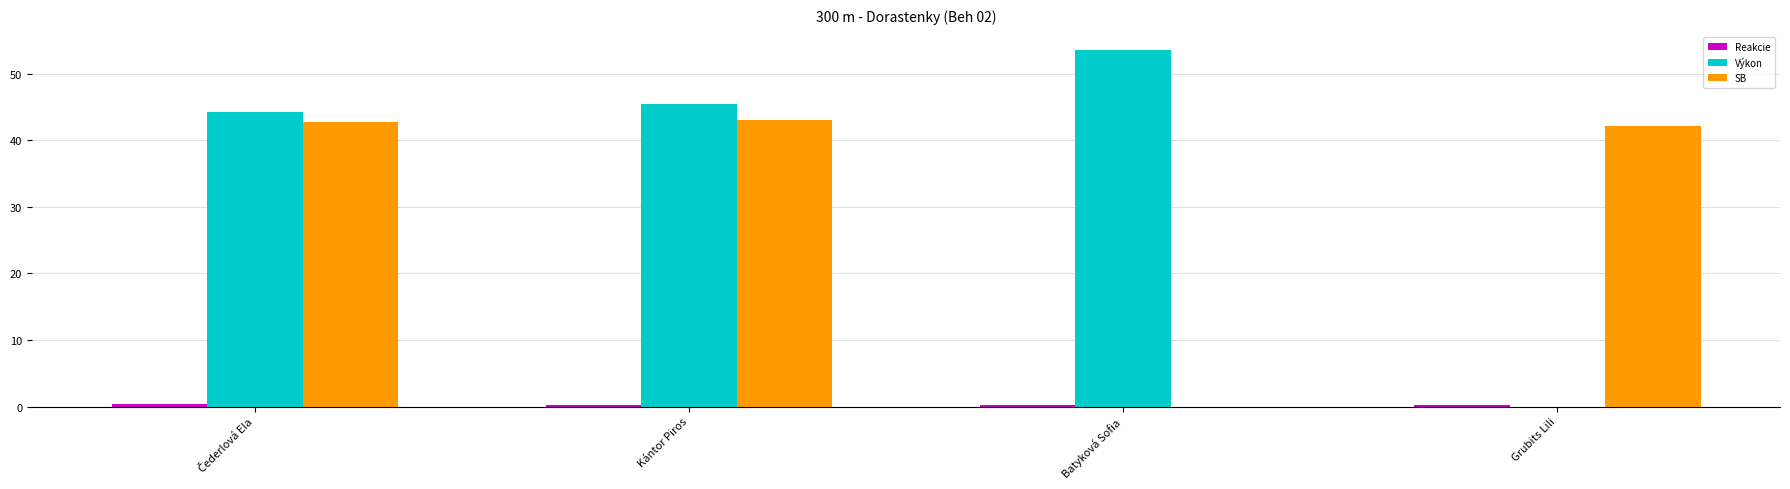

How many groups of bars are there?

4